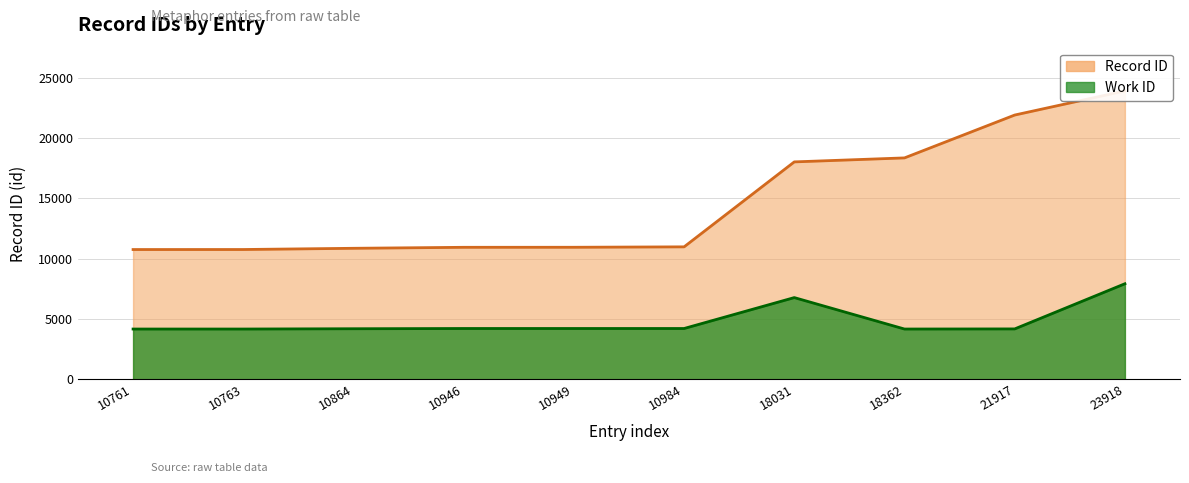

Which category has the highest value in the Record ID trend series?

23918